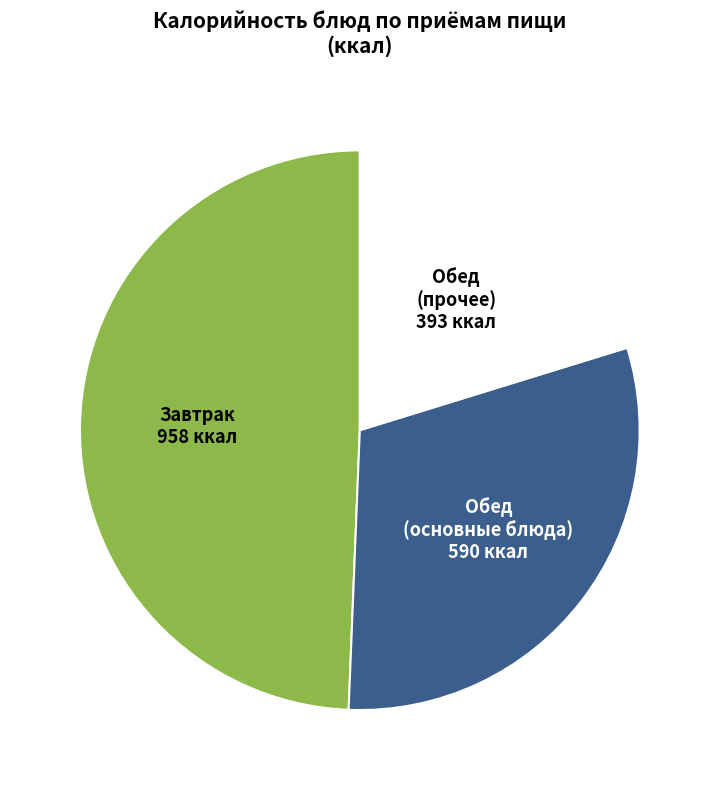

Is there a majority slice in this chart?

No